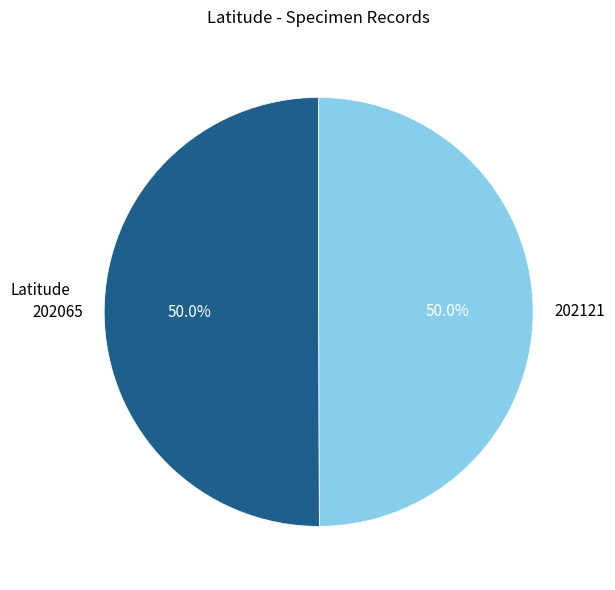

What percentage do 202121 and 202065 together represent?

100.0%